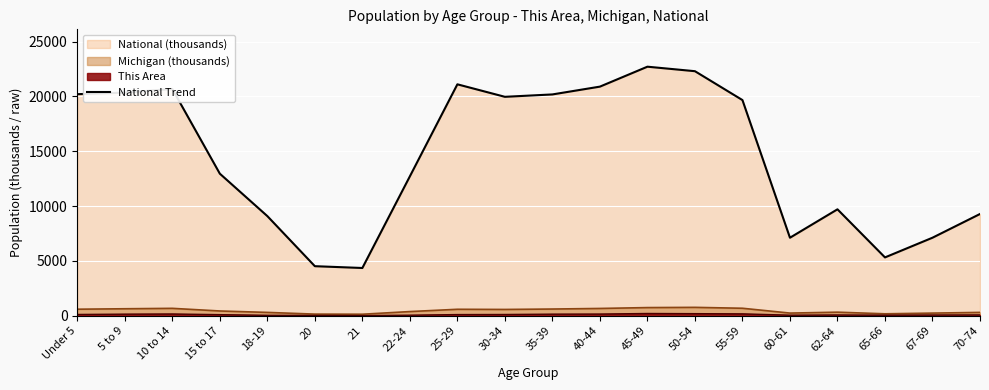

At which label is the value closest to 13531?

15 to 17